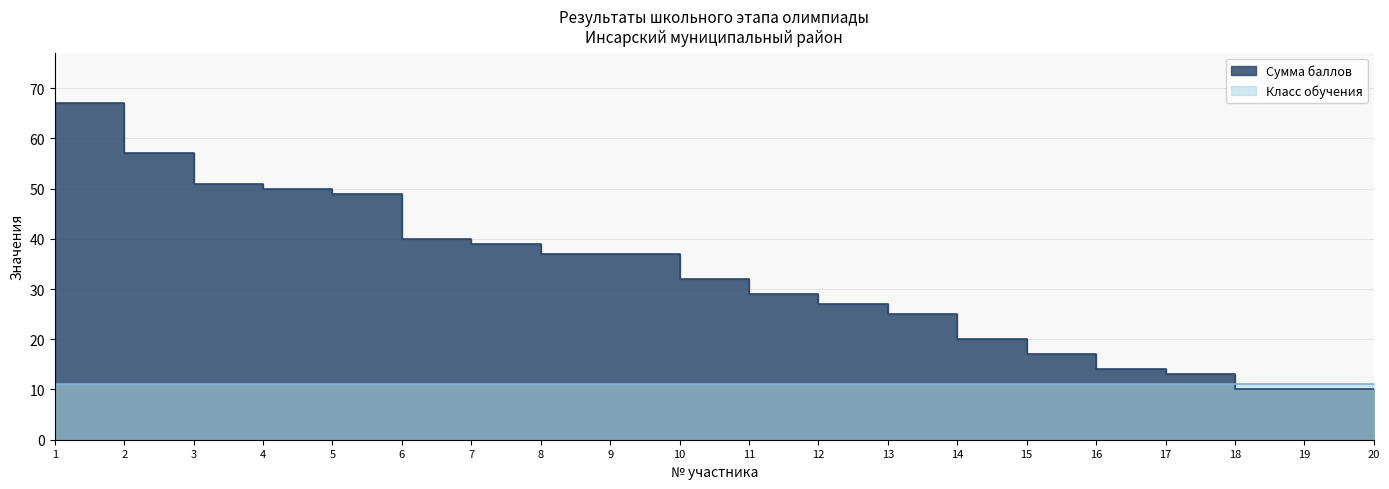

What is the sum of the values at 3 and 1?

118